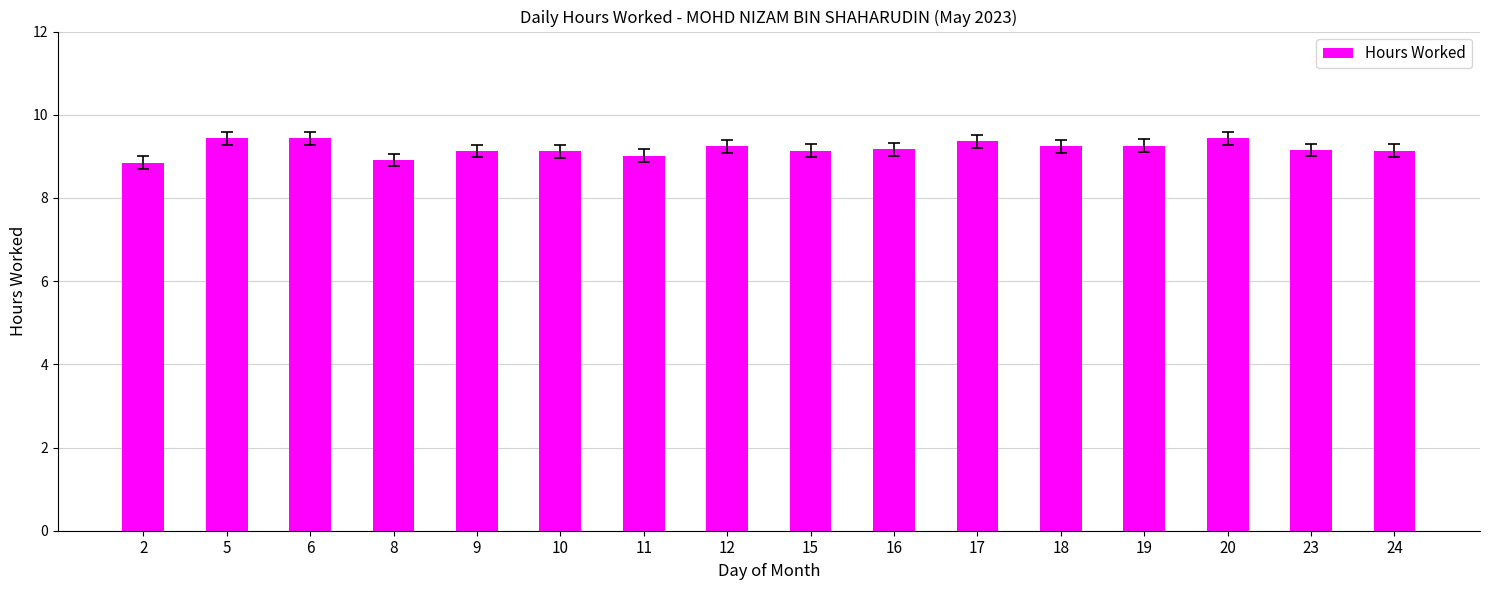

What is the sum of the values at 17 and 19?

18.6